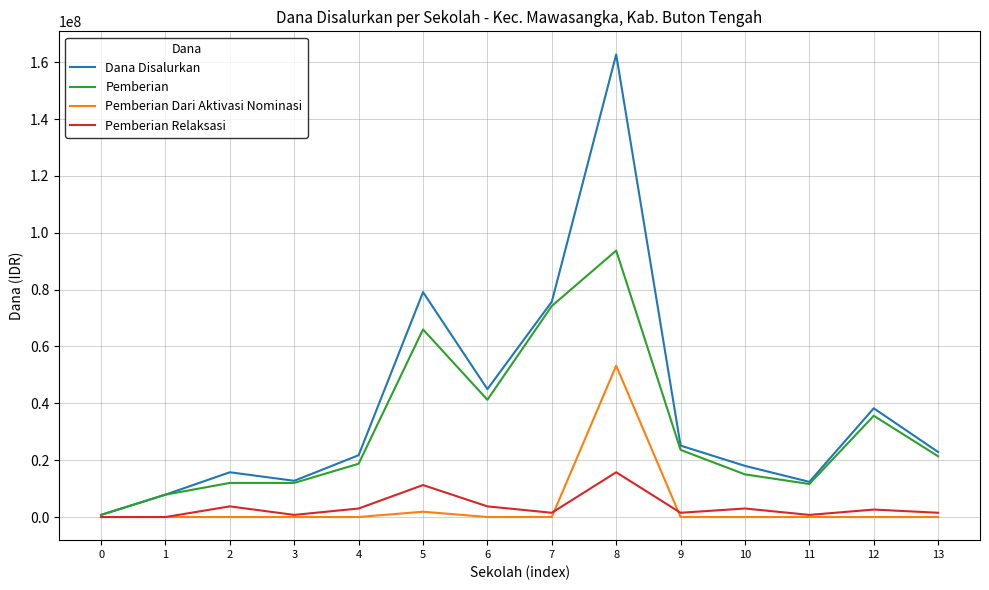

At which category is the sum across all series the highest?

8